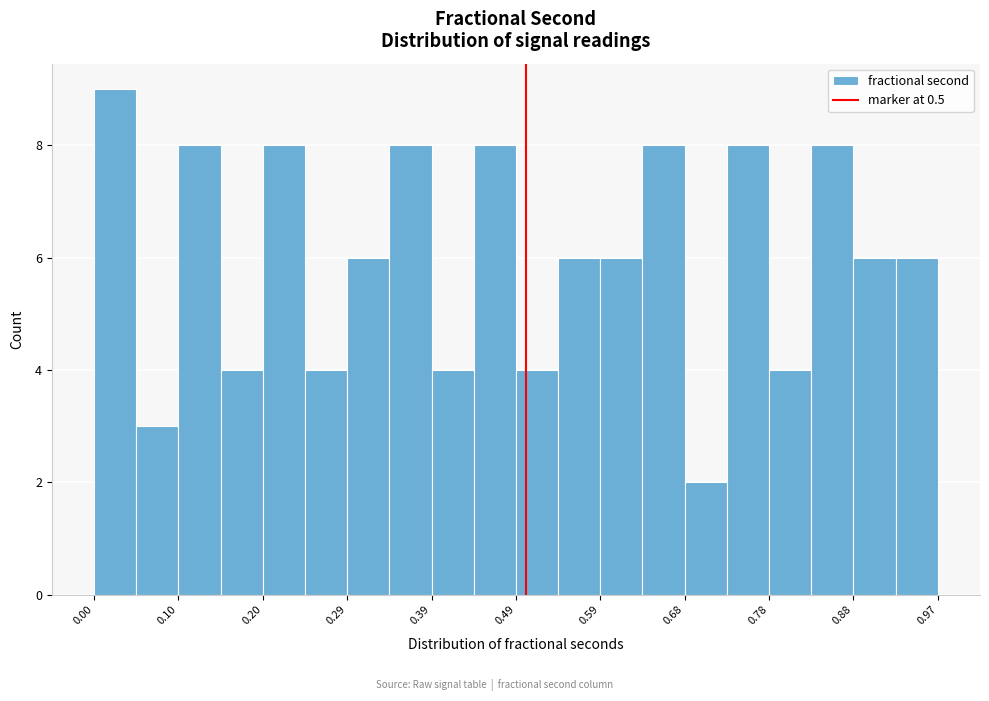

Reading left to right, list every bar in this chart as the range it spans on the x-axis followed by its height. Neither the bar edges nor the heights are printed on the chart, so give them approximately, as read against the axes.

0.00 to 0.05: 9
0.05 to 0.10: 3
0.10 to 0.15: 8
0.15 to 0.20: 4
0.20 to 0.25: 8
0.25 to 0.29: 4
0.29 to 0.34: 6
0.34 to 0.39: 8
0.39 to 0.44: 4
0.44 to 0.49: 8
0.49 to 0.54: 4
0.54 to 0.59: 6
0.59 to 0.63: 6
0.63 to 0.68: 8
0.68 to 0.73: 2
0.73 to 0.78: 8
0.78 to 0.83: 4
0.83 to 0.88: 8
0.88 to 0.93: 6
0.93 to 0.98: 6